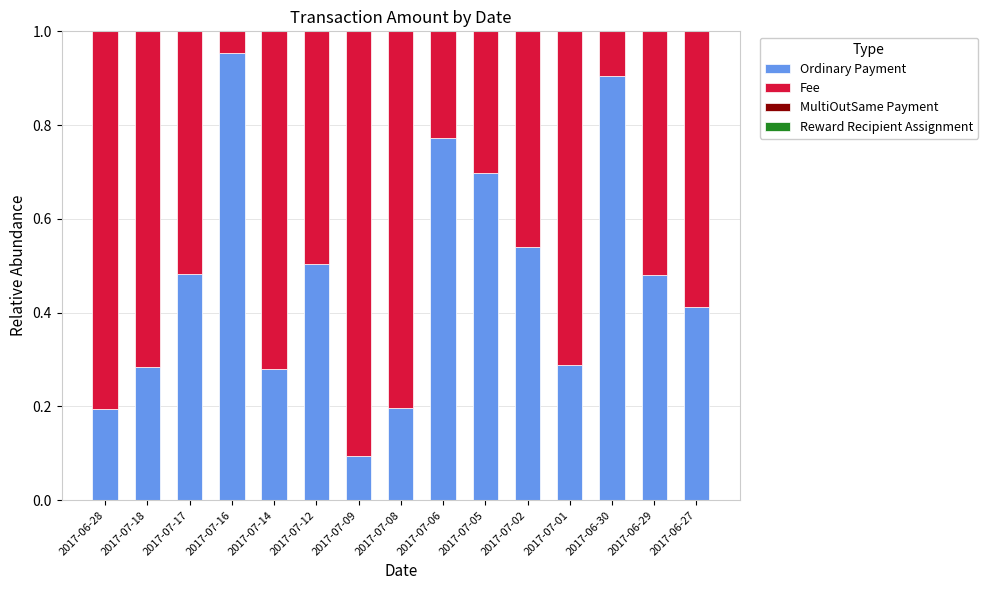

What is the sum of all Ordinary Payment values?

7.1